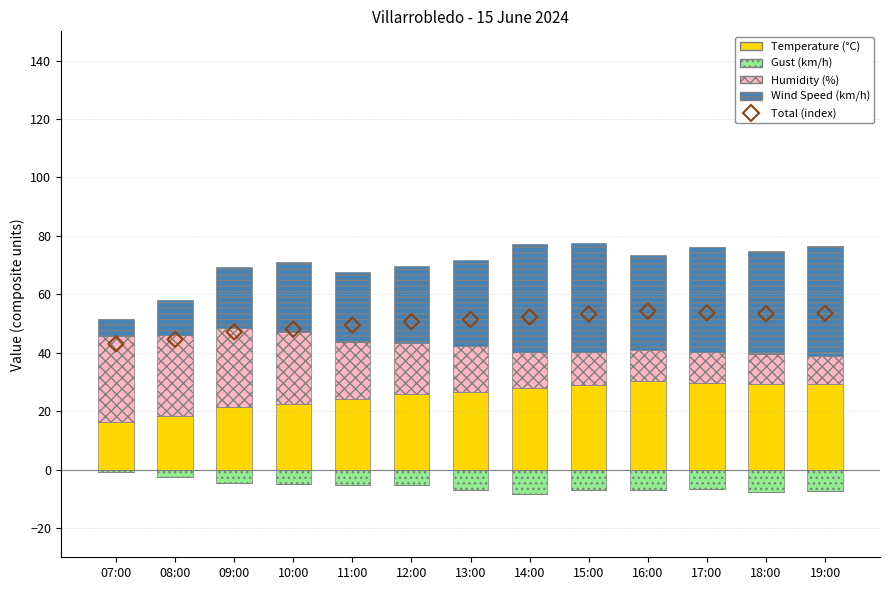

Is the value of Total at 09:00 greater than the value of Wind Speed at 14:00?

Yes